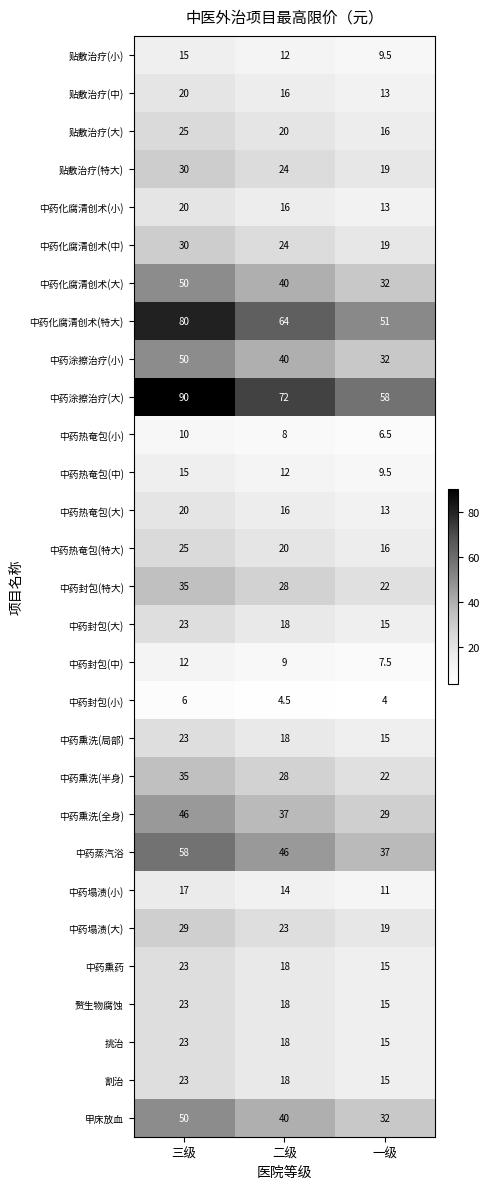

Which category has the highest value in the 中药化腐清创术(中) series?

三级